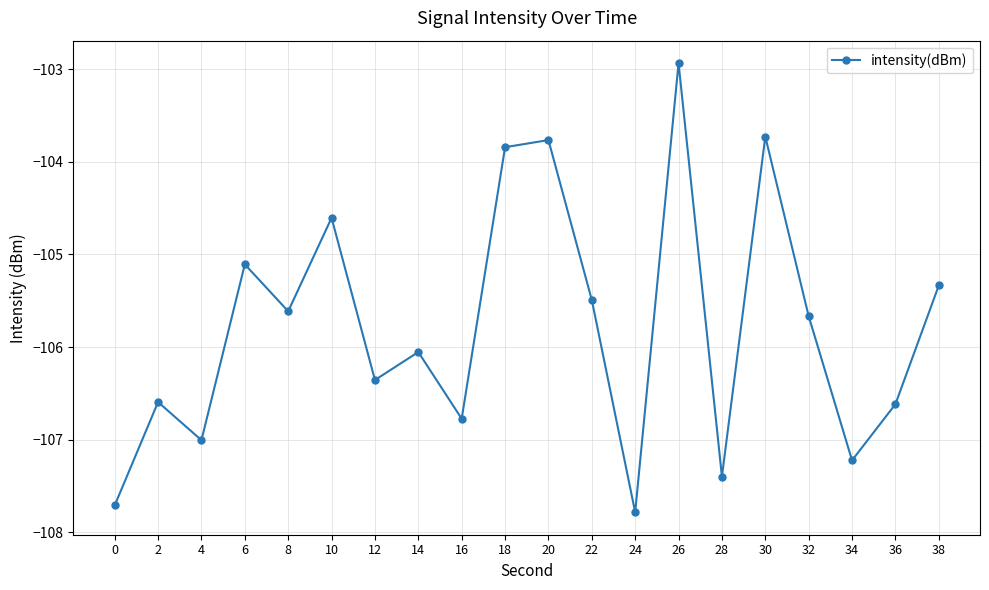

True or false: the data shows -29.1 at 4.

False